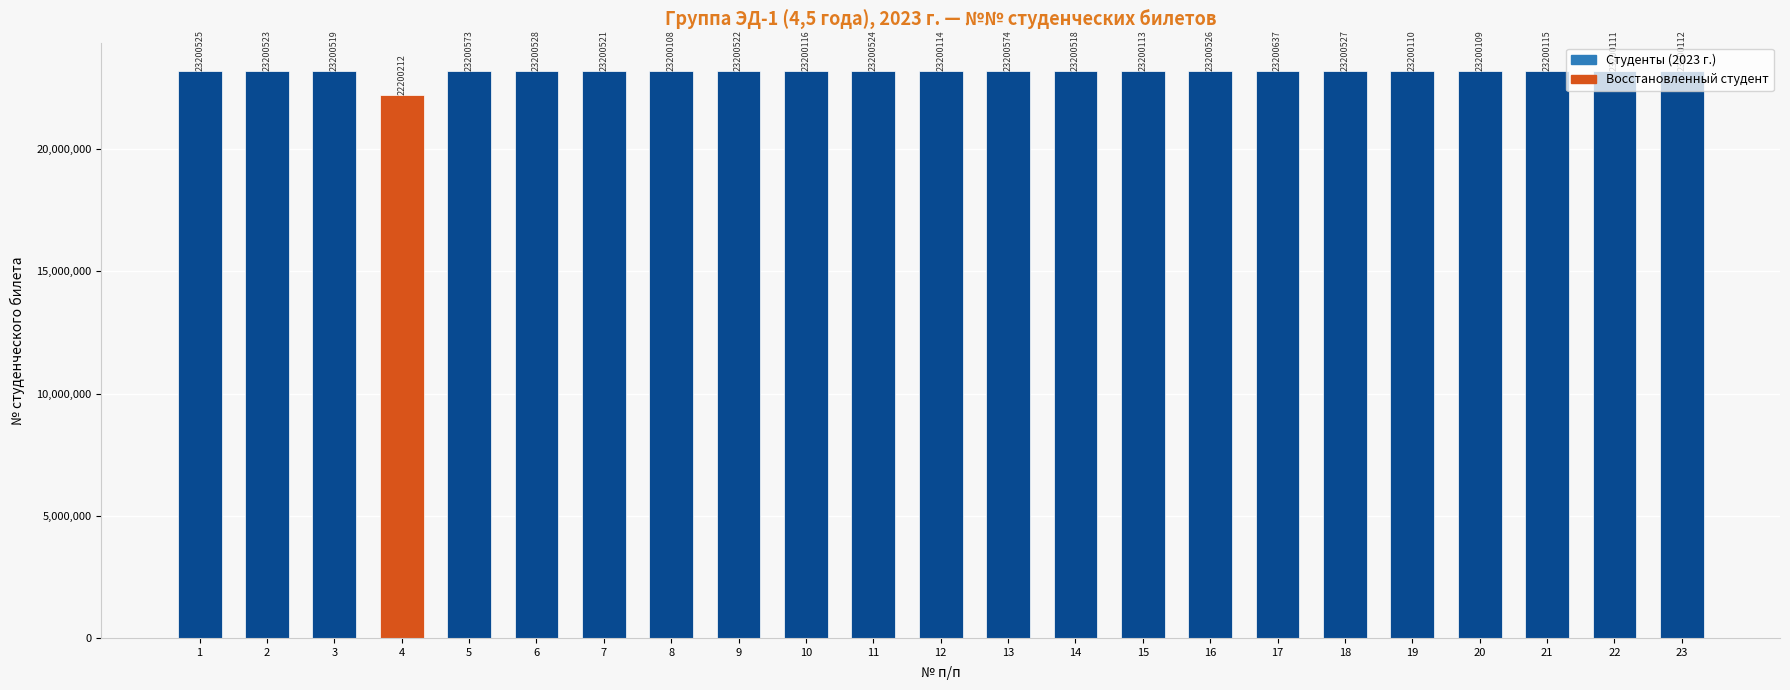

At which label does the data first exceed 23200519?

1